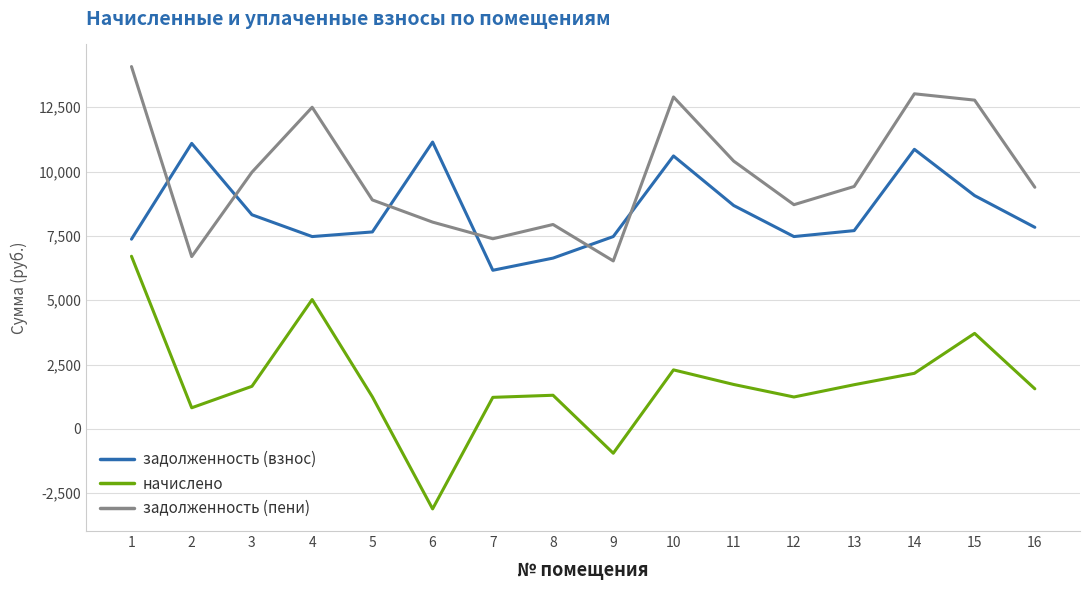

What is the total value across all series at 15?

25550.0